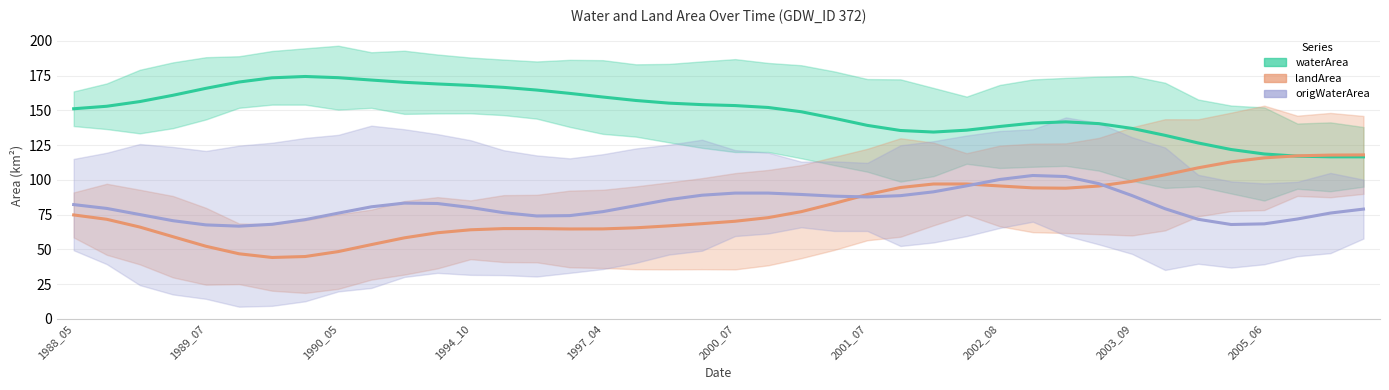

Between 23 and 1997_04, which is larger?

1997_04